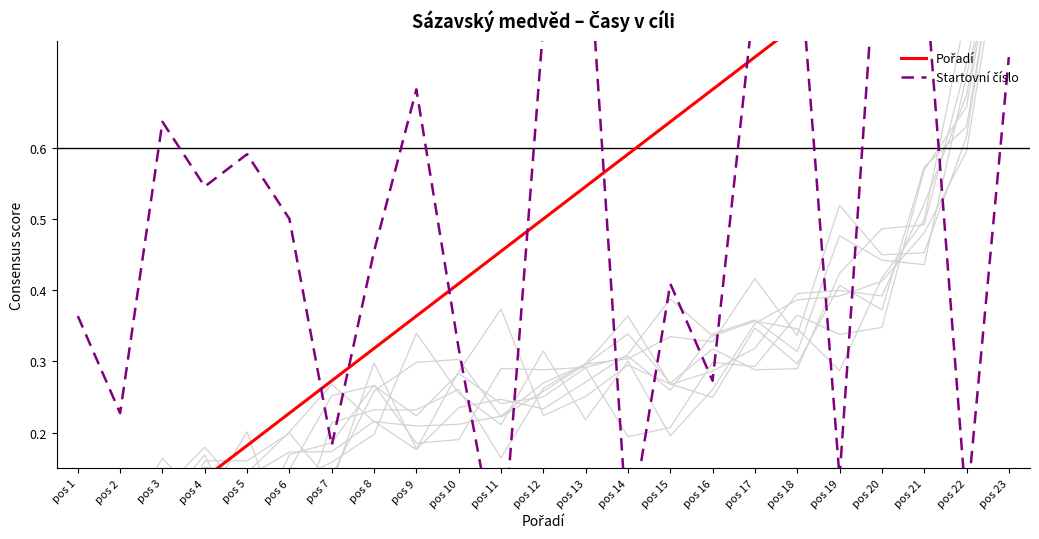

What is the spread (max minus min) of values at pos 11?

0.5